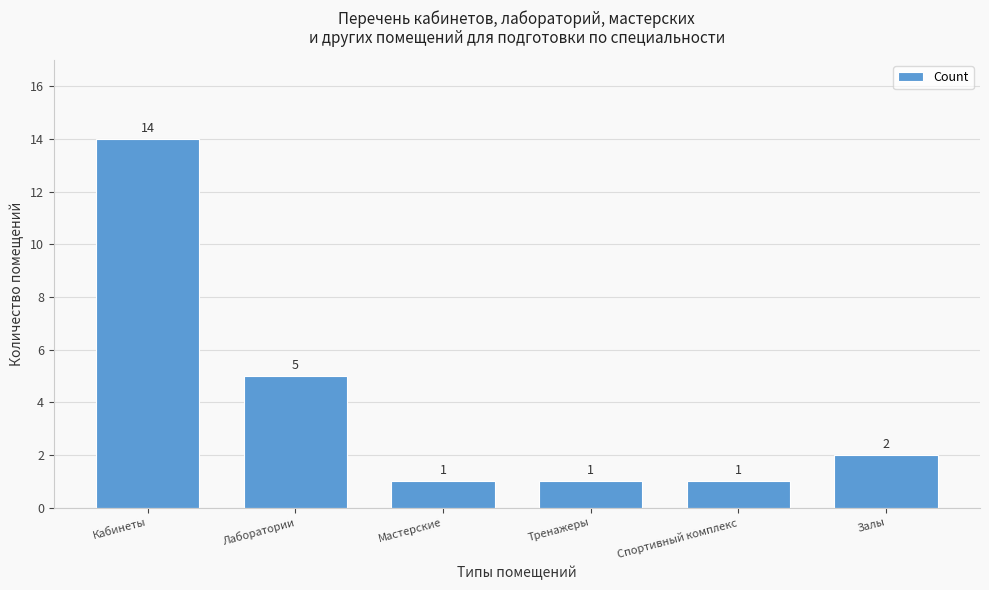

Reading right to left, list all the values displayed in this chart.

Залы=2	Спортивный комплекс=1	Тренажеры=1	Мастерские=1	Лаборатории=5	Кабинеты=14